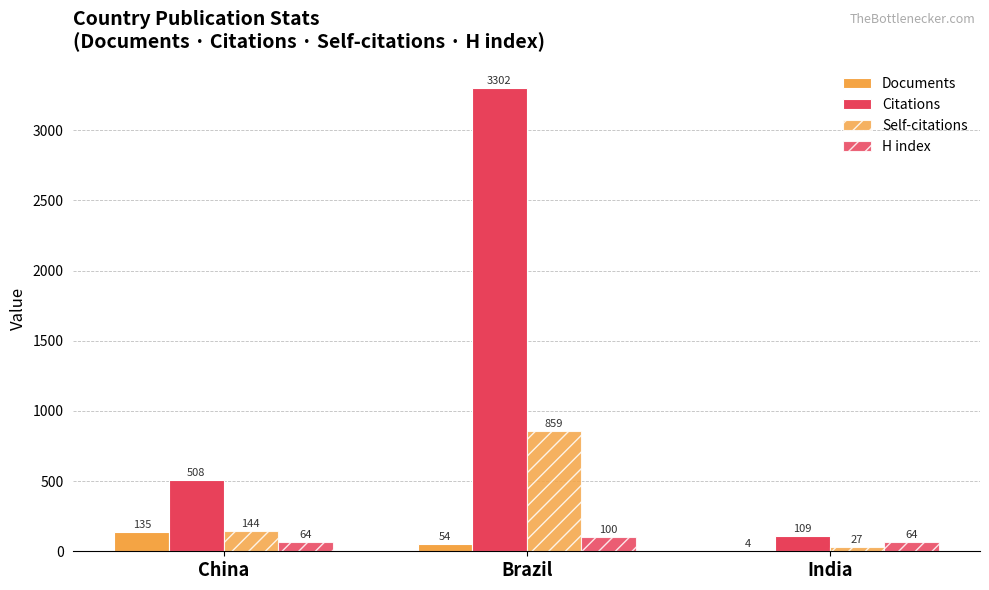

Which series has the widest spread of values?

Citations